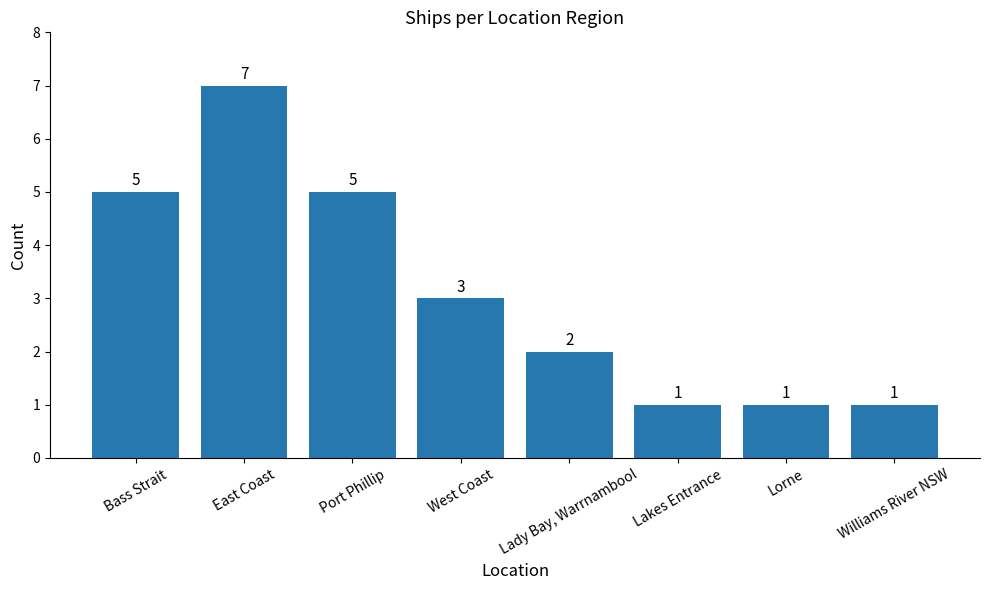

How many values are between 1 and 5?

7